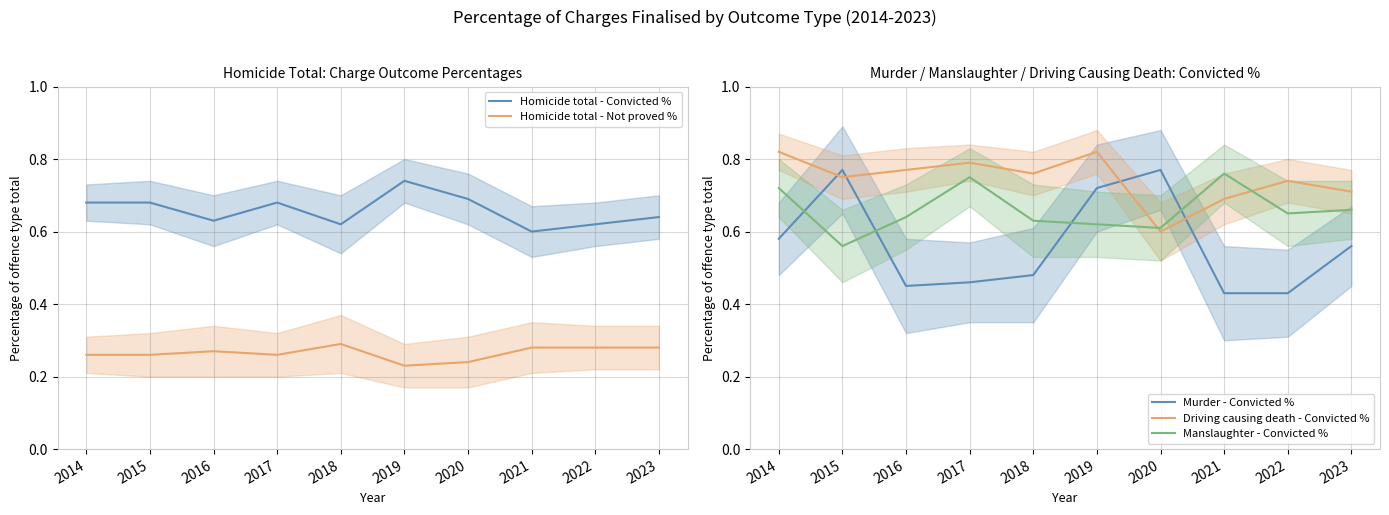

What are all the series names shown in the legend?

Homicide total - Convicted %, Homicide total - Not proved %, Murder - Convicted %, Driving causing death - Convicted %, Manslaughter - Convicted %